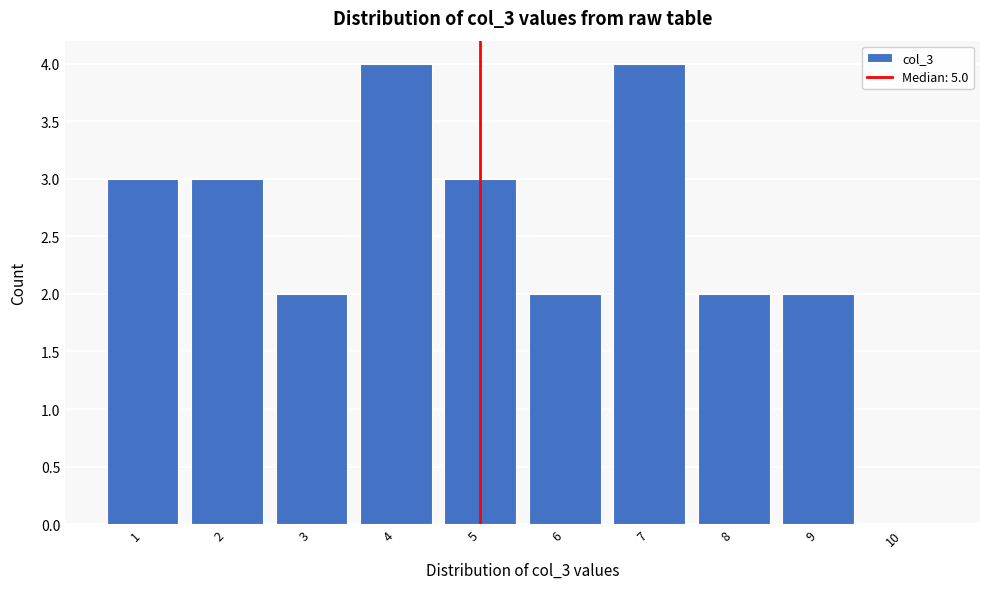

Reading left to right, extract all data points from this chart.

1=3	2=3	3=2	4=4	5=3	6=2	7=4	8=2	9=2	10=0